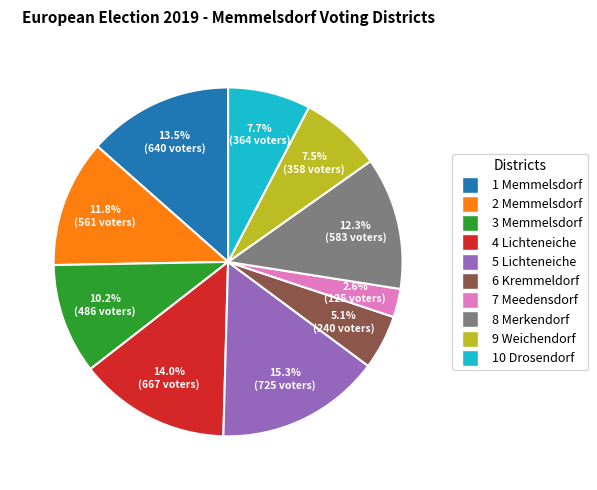

Count the number of slices in the pie.

10